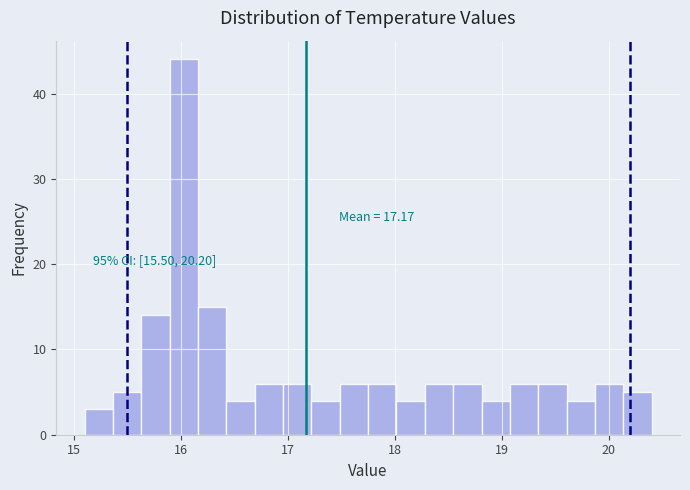

Around what value on the x-axis is the tallest bar? Give the approximate position of its centre, as read against the axis.

16.0